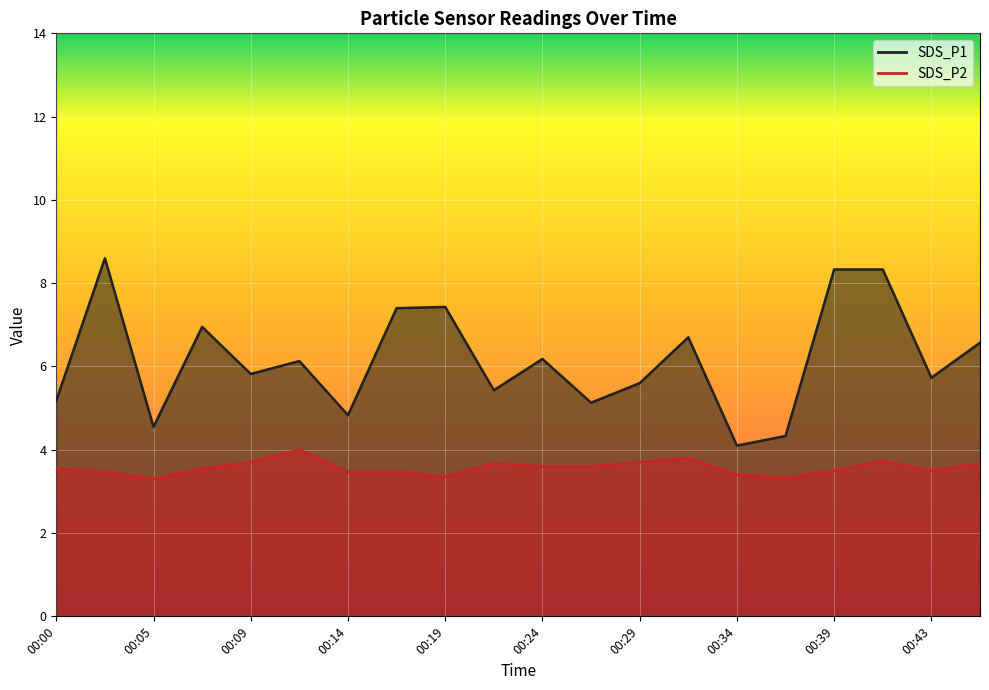

At which label does SDS_P2 reach its peak?

00:12